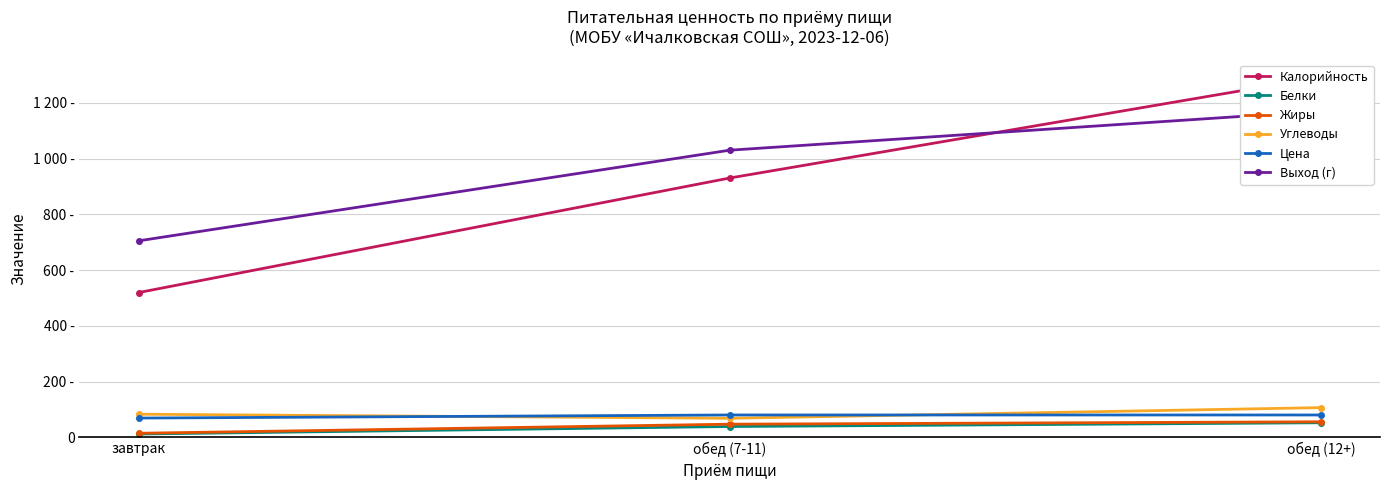

What is the sum of the Углеводы values at обед (12+) and обед (7-11)?

175.8